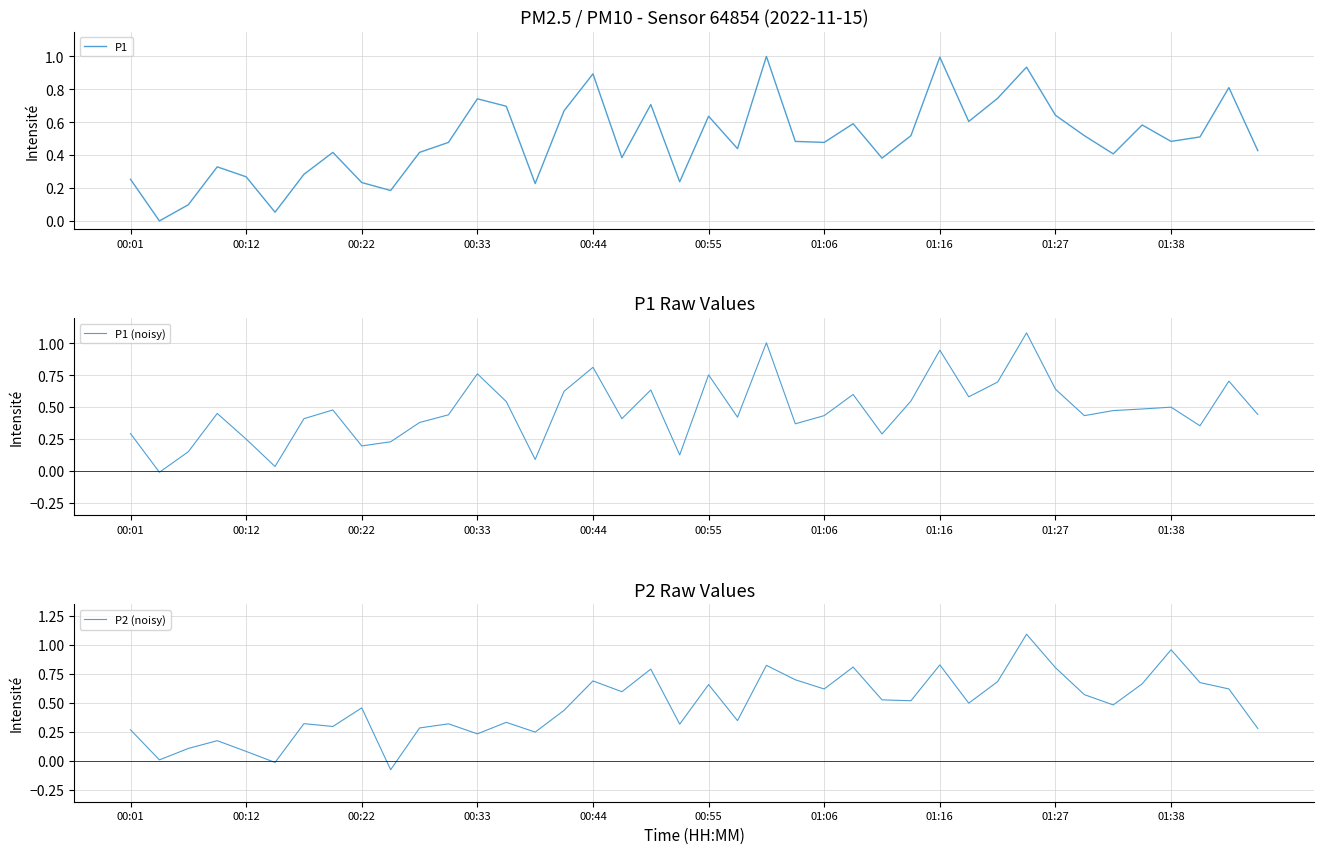

What is the highest value of the P1 series?

1.0